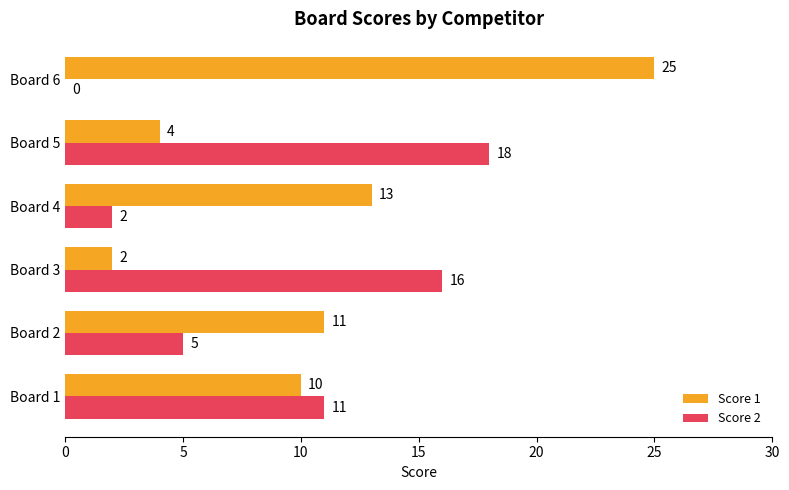

At which category is the sum across all series the highest?

Board 6